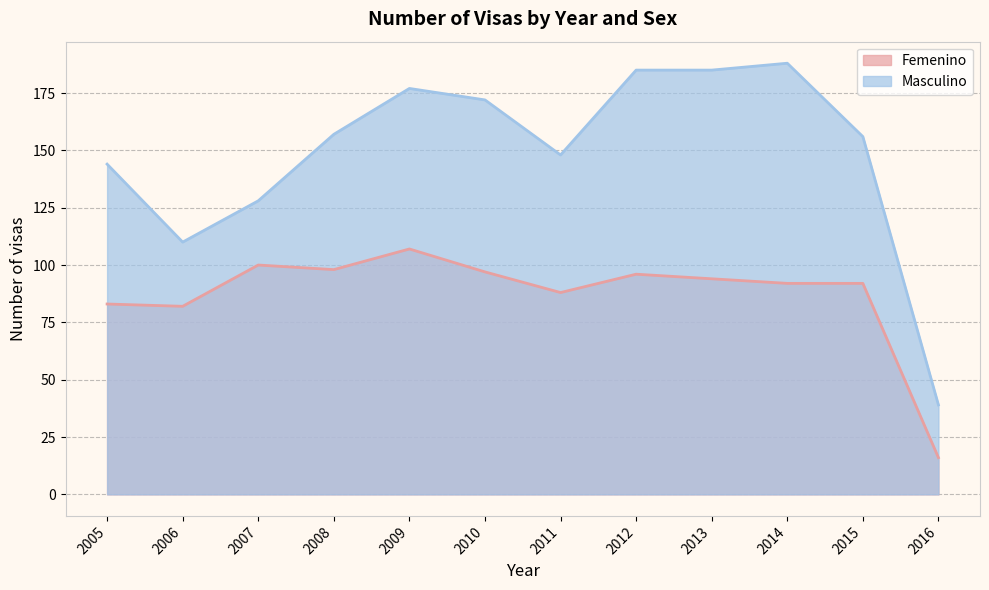

What is the average value of the Masculino series?

149